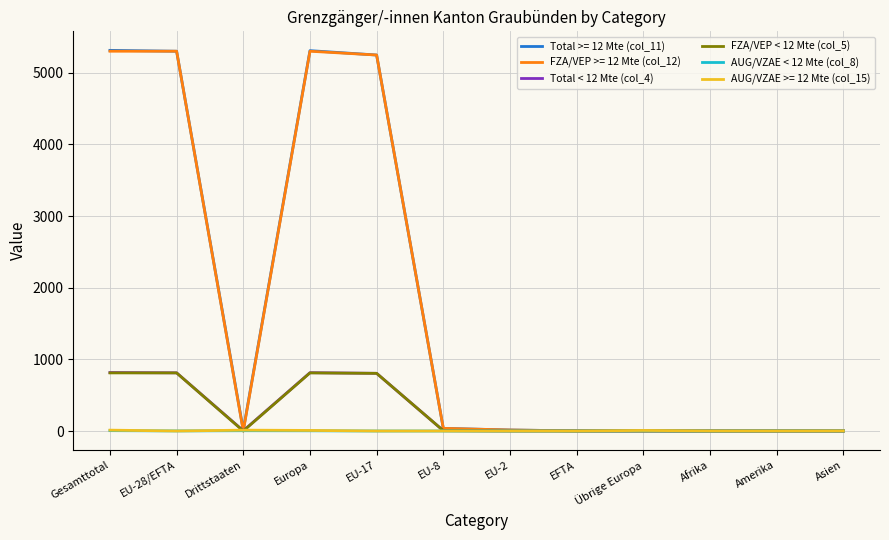

Is the value of Total < 12 Mte (col_4) at EU-2 greater than the value of Total >= 12 Mte (col_11) at EU-17?

No